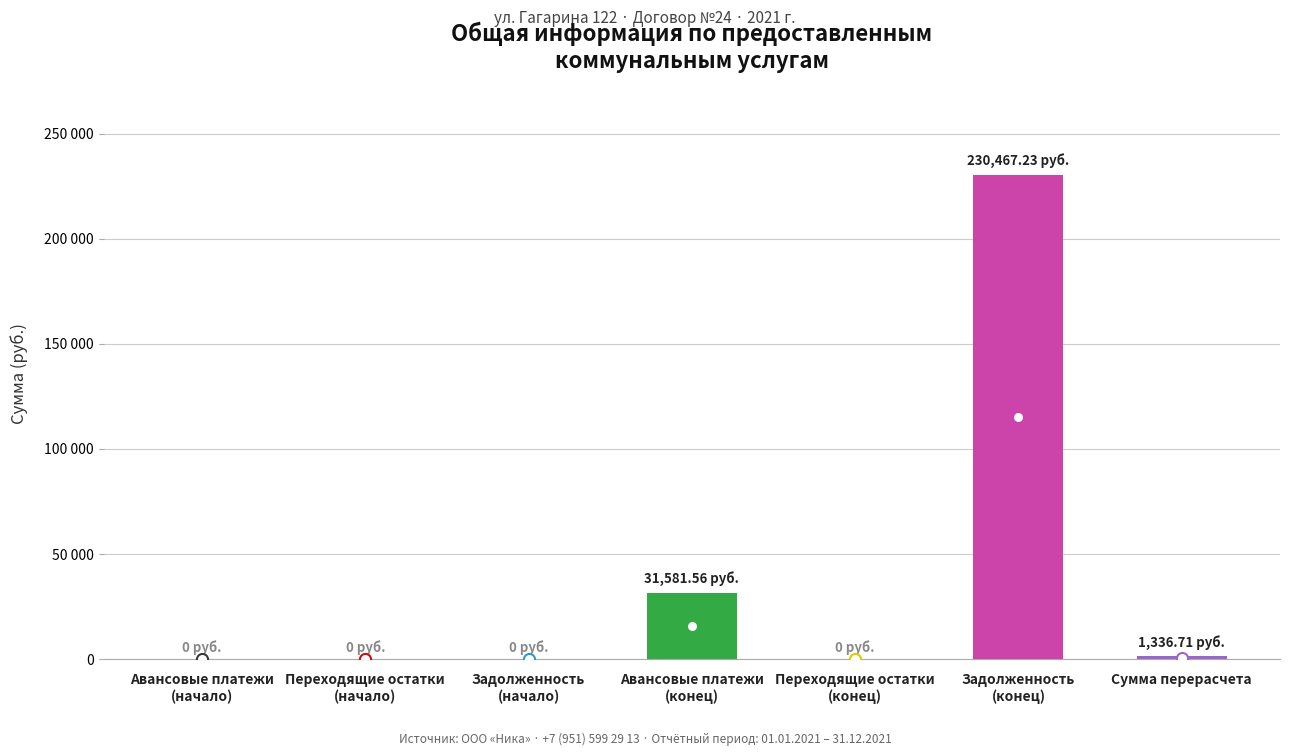

The chart shows a value of 0.0 at Переходящие остатки
(начало). True or false?

True